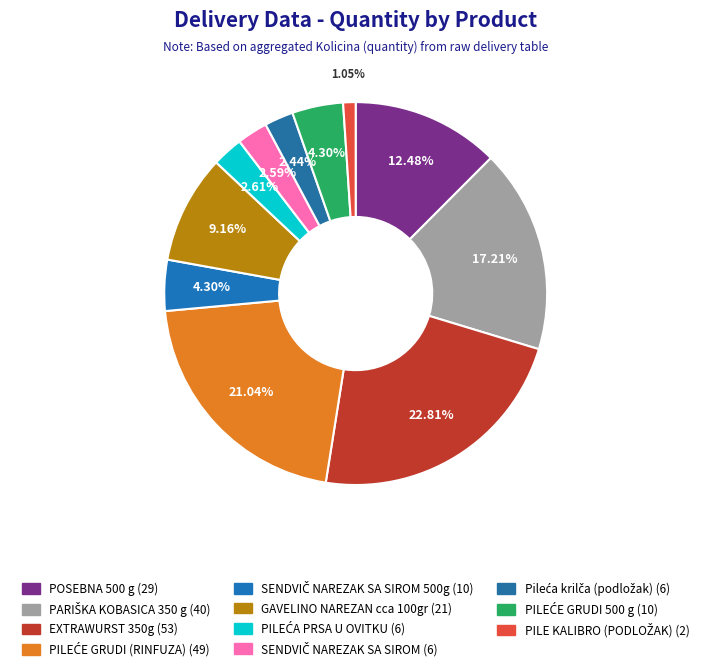

Count the number of slices in the pie.

11